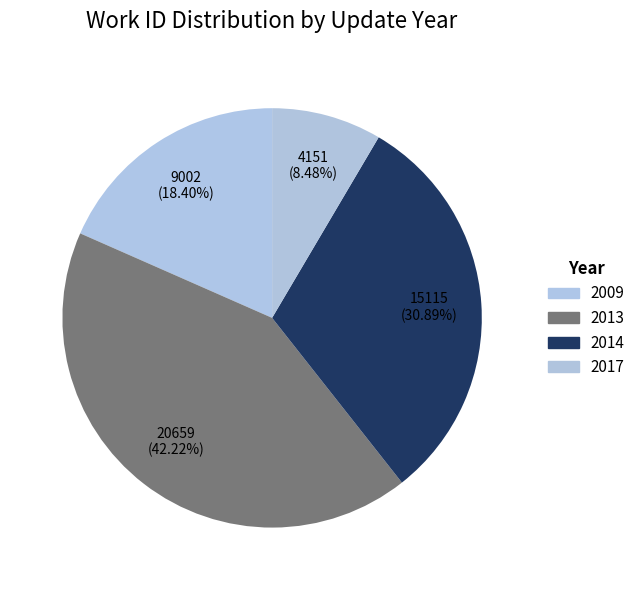

Count the number of slices in the pie.

4